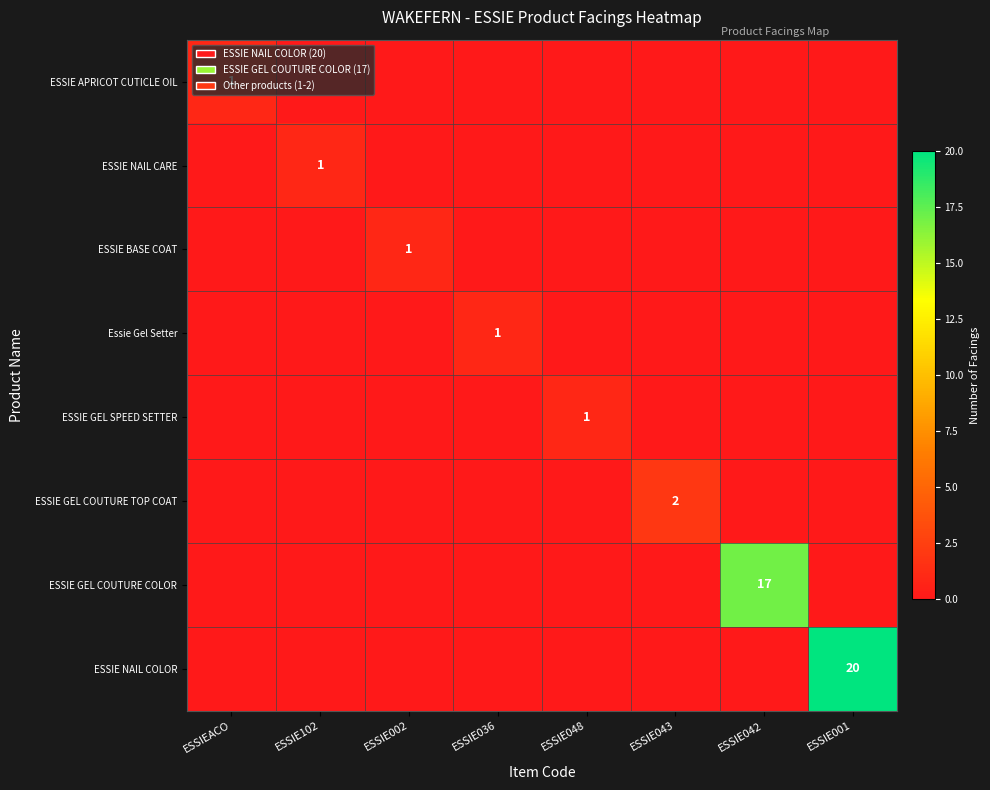

The value of ESSIE GEL COUTURE COLOR at ESSIE002 is 0. True or false?

True